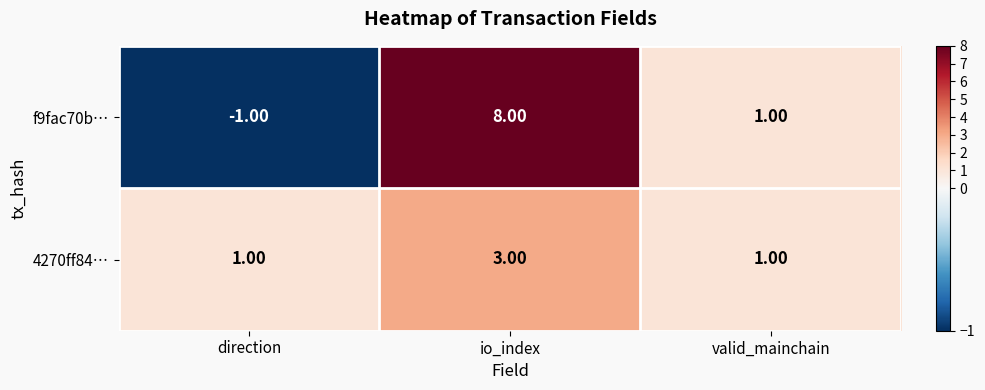

What is the sum of all 4270ff84… values?

5